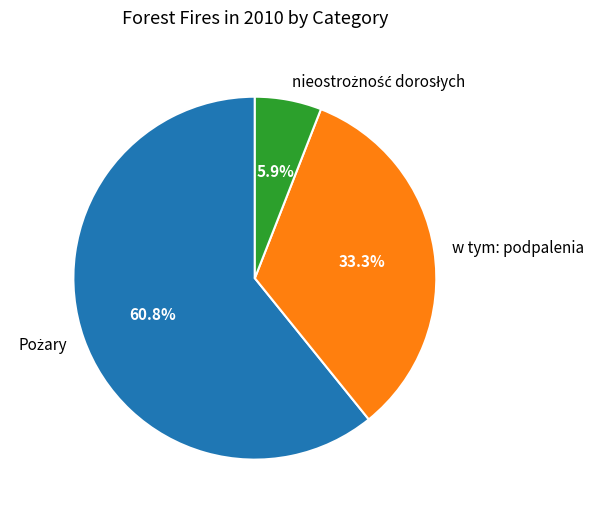

Does any single category account for the majority?

Yes